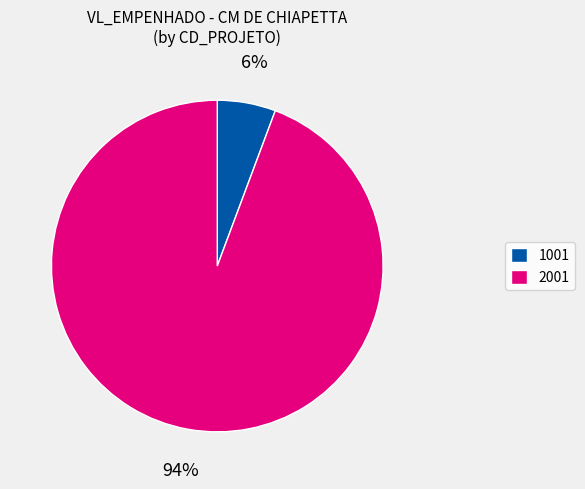

Combined, do 1001 and 2001 account for over 50%?

Yes